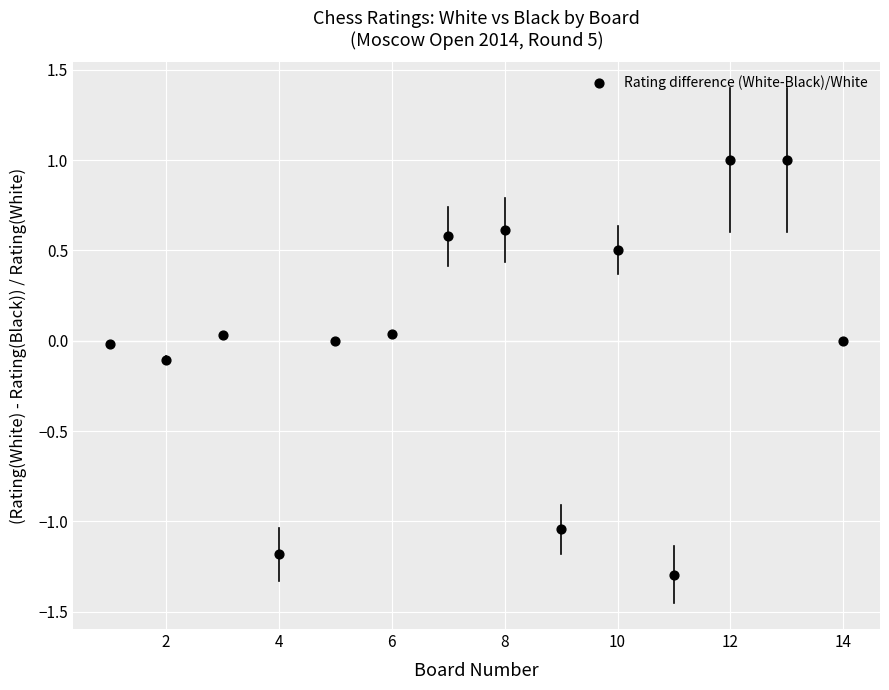

What is the range of X values (max minus min)?

13.0